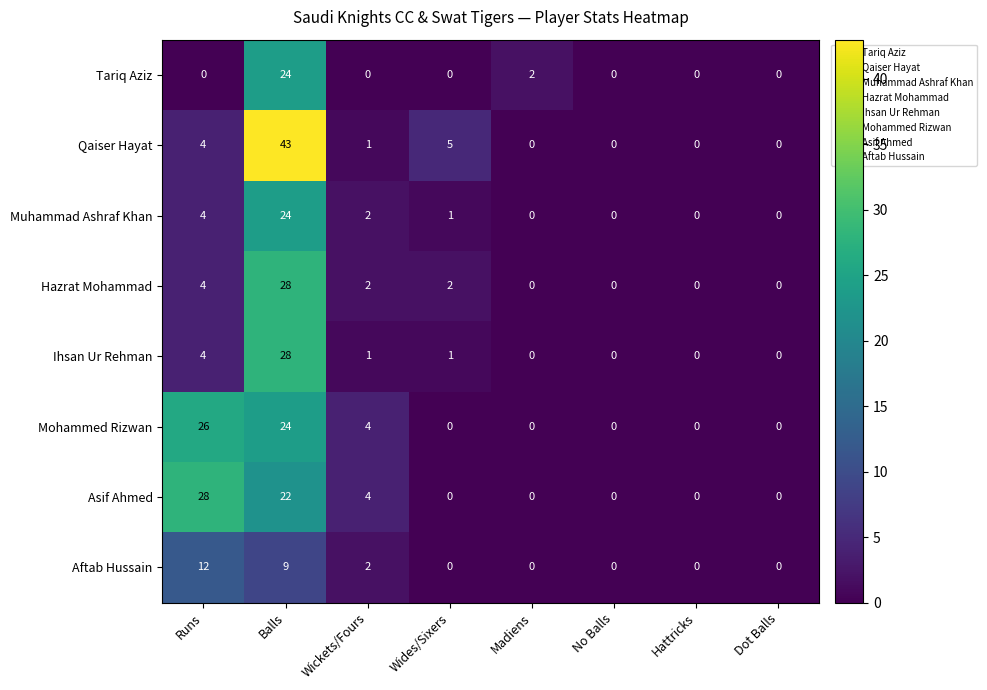

Is the value of Qaiser Hayat at Runs greater than the value of Aftab Hussain at No Balls?

Yes